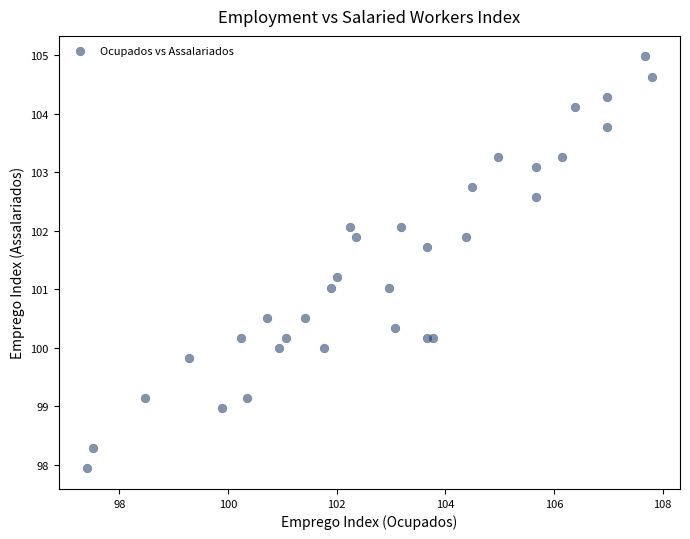

What is the range of Y values (max minus min)?

7.0